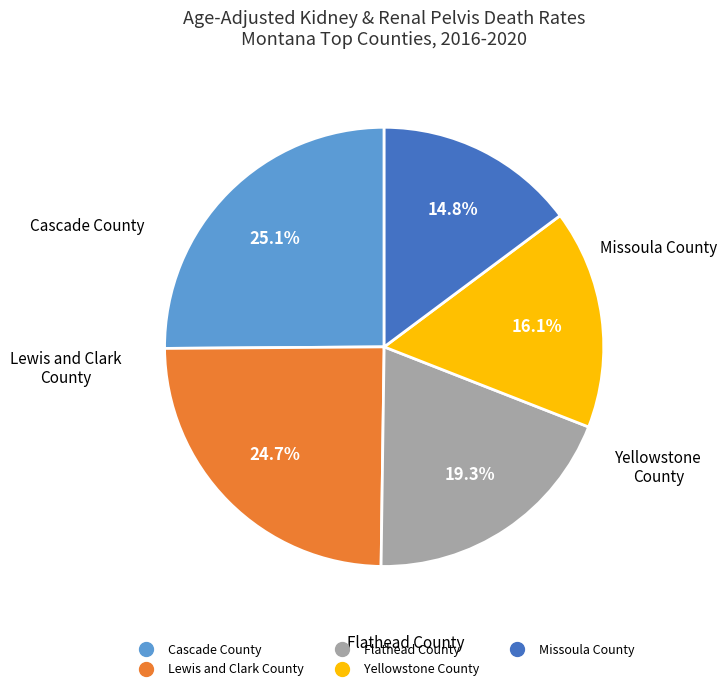

Count the number of slices in the pie.

5